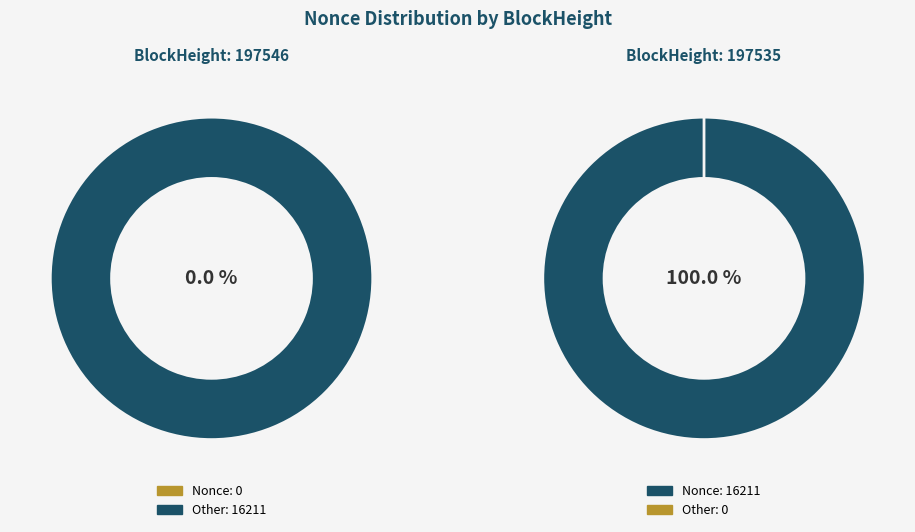

Does 197546 account for over 50% of the chart?

No